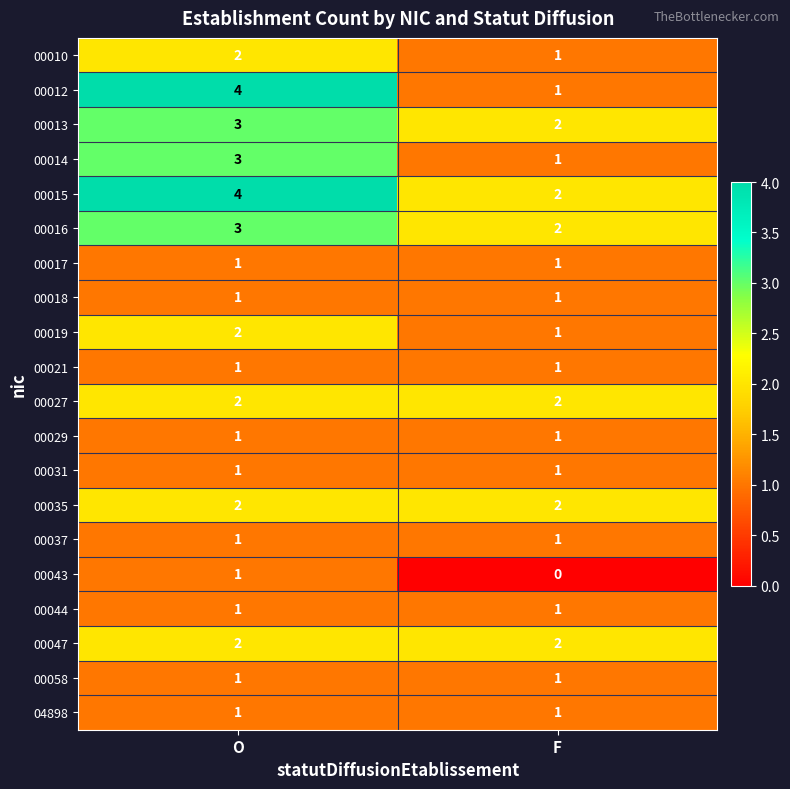

The value of 00015 at F is 3. True or false?

False